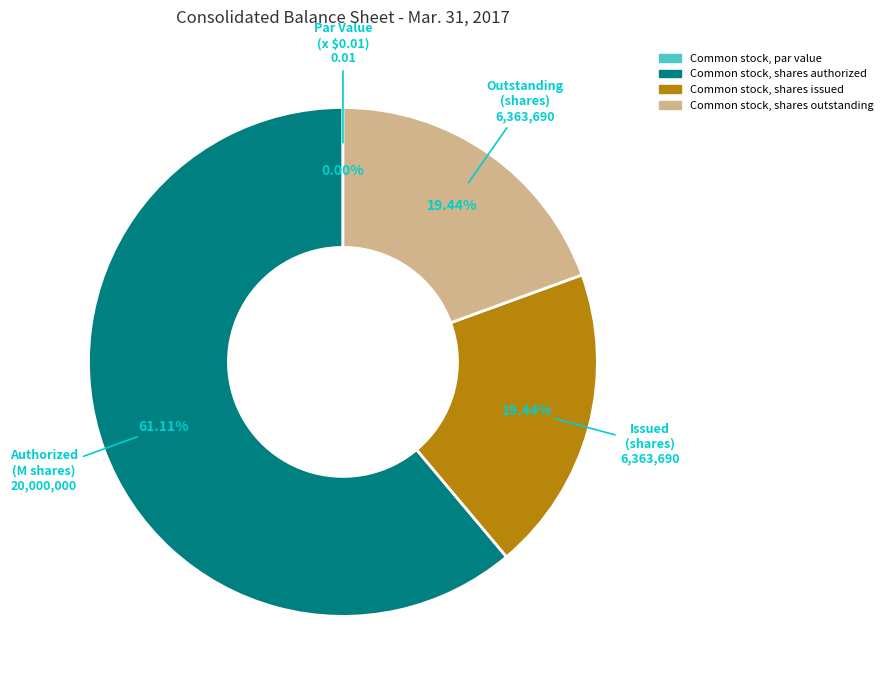

Is the sum of Common stock, shares authorized and Common stock, shares issued greater than half?

Yes